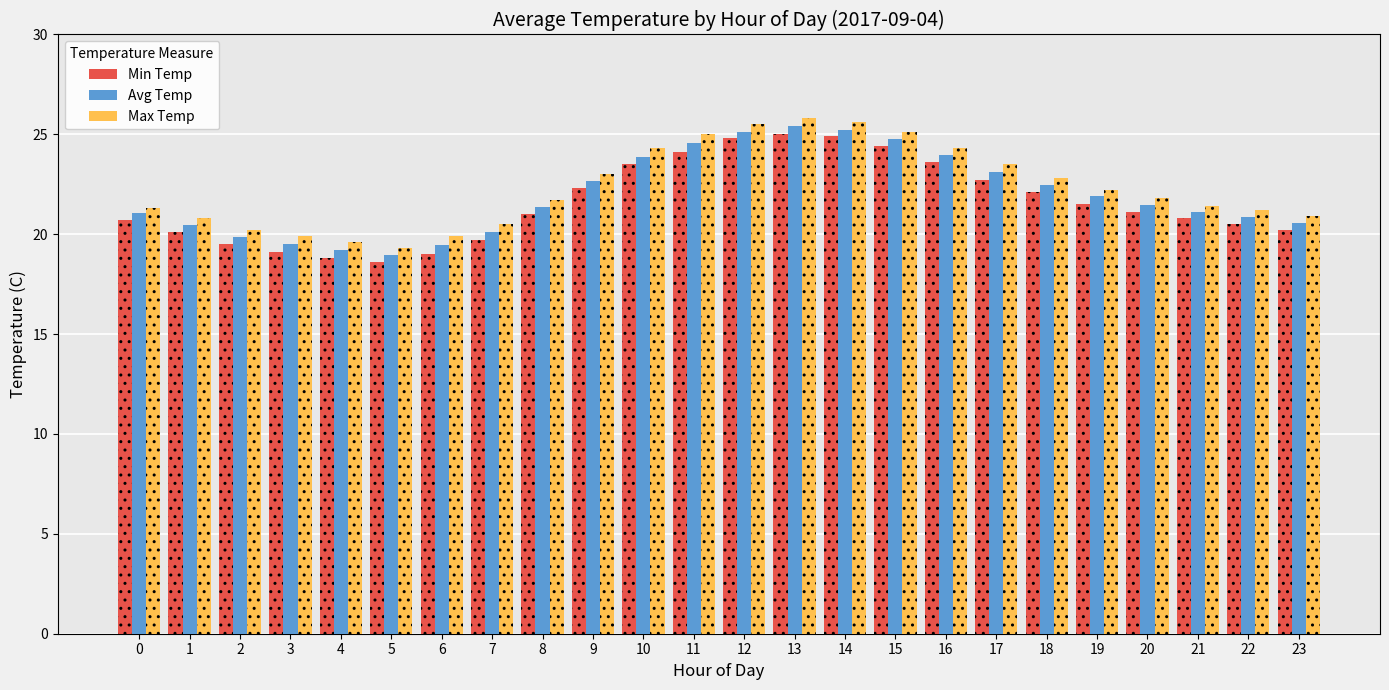

How many groups of bars are there?

24